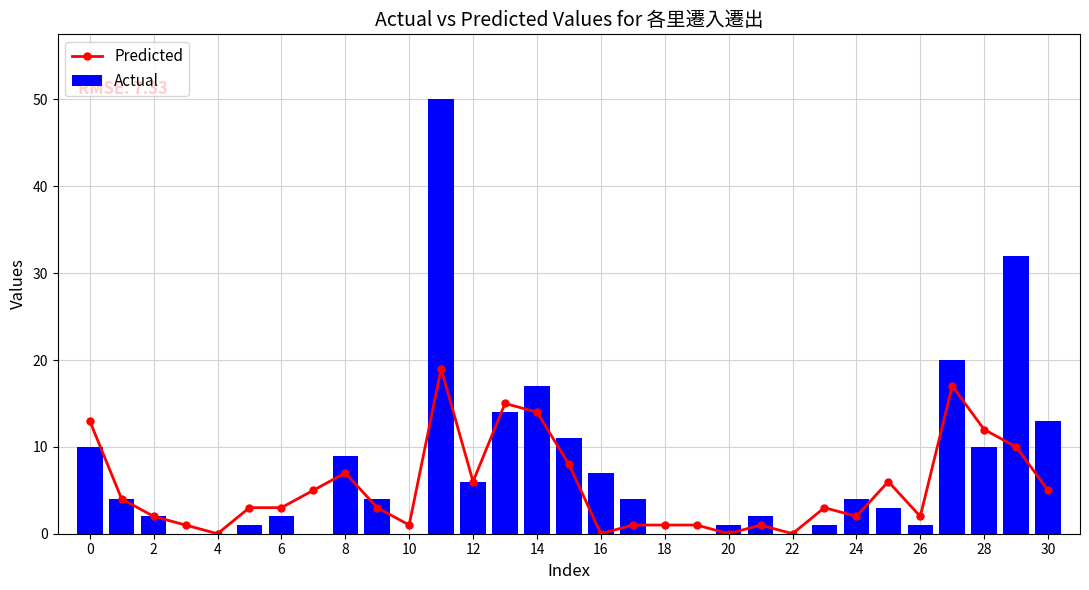

What is the value of the Actual bar at the 1st from the left?

10